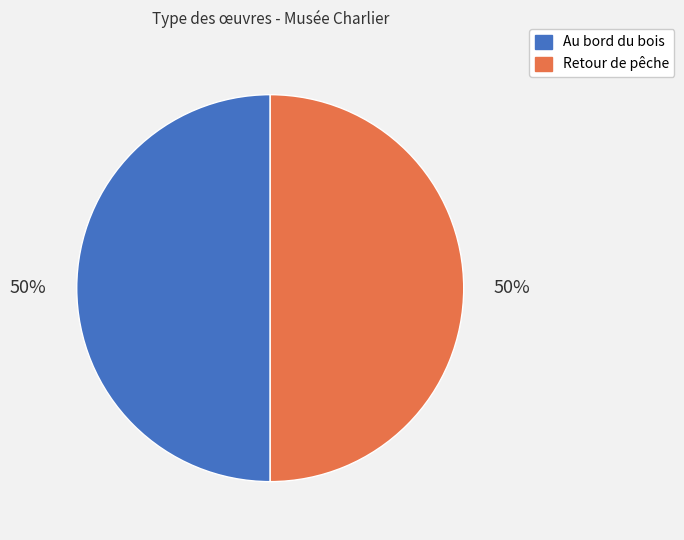

How many slices are in this pie chart?

2